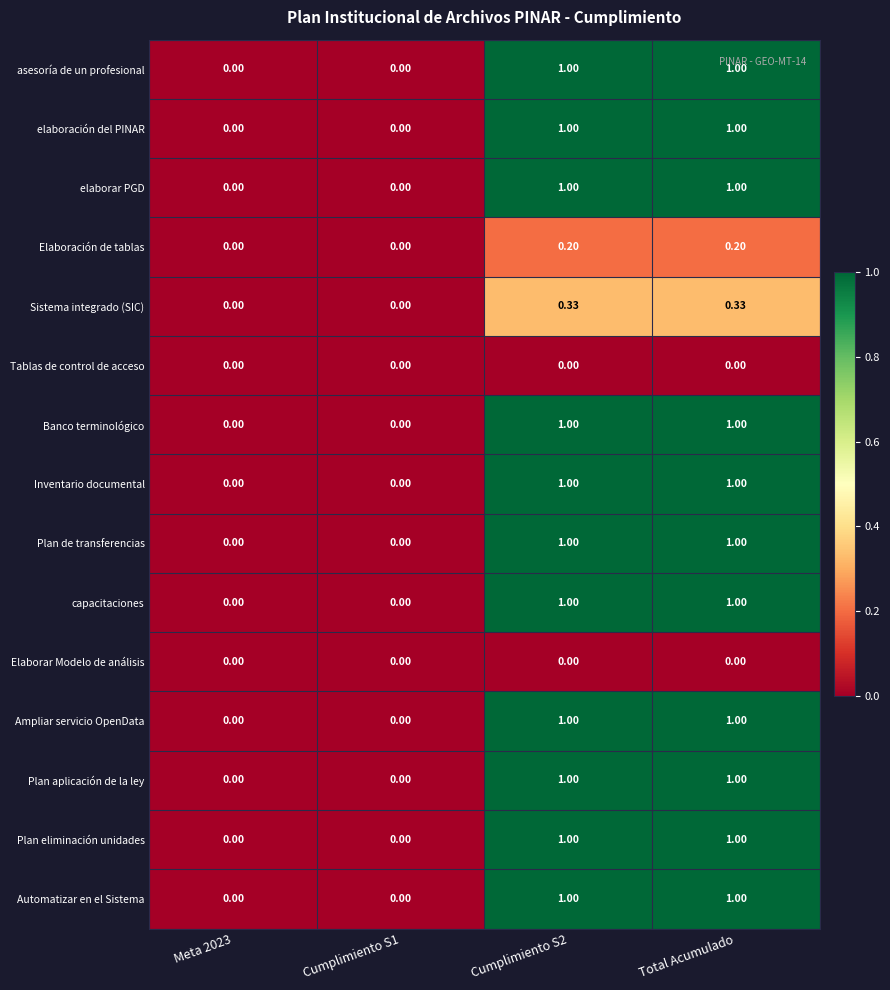

How many categories are shown in the chart?

4